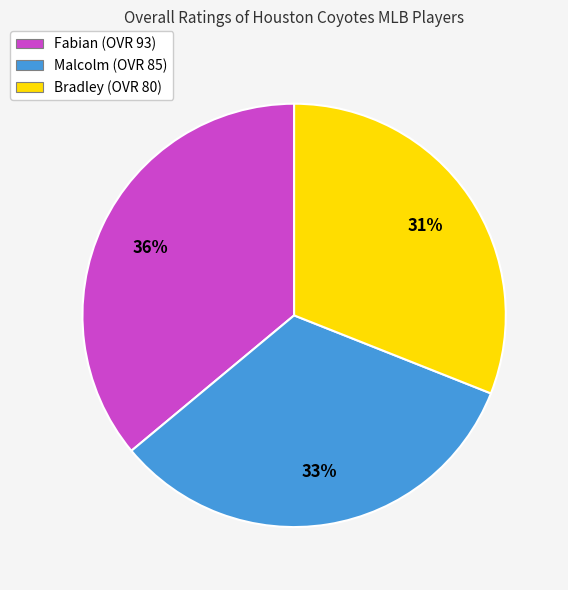

Is there any slice that represents more than half of the pie?

No